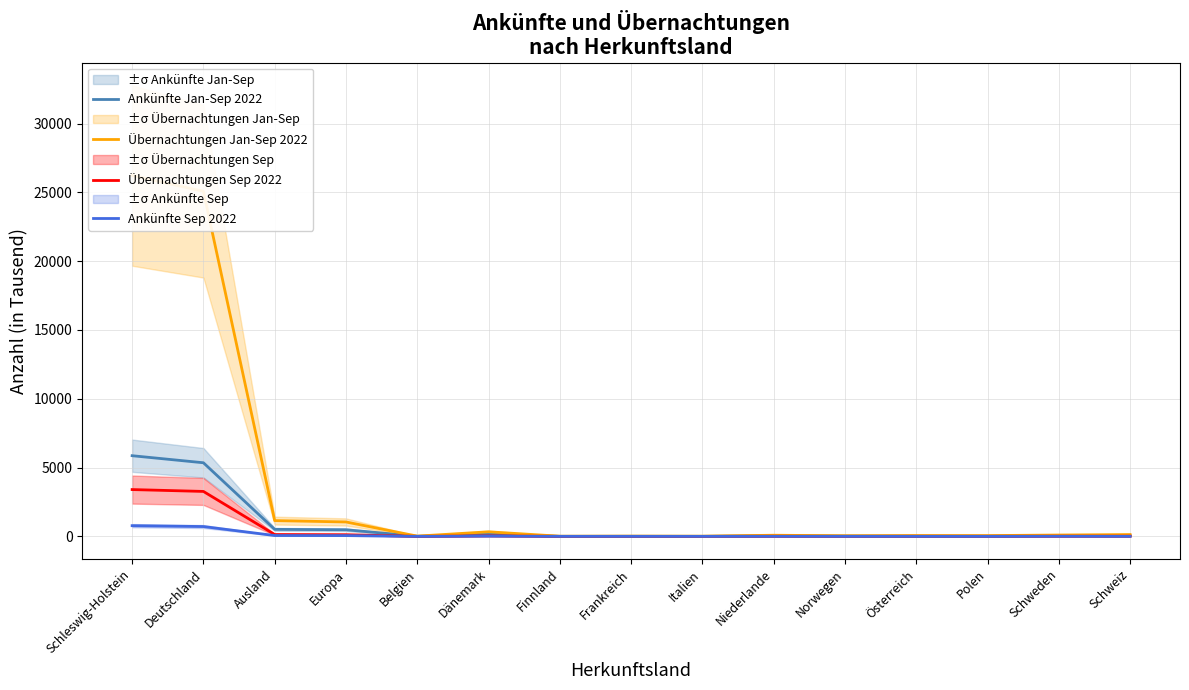

Is it true that Ankünfte Sep 2022 equals 0.8 at Italien?

True